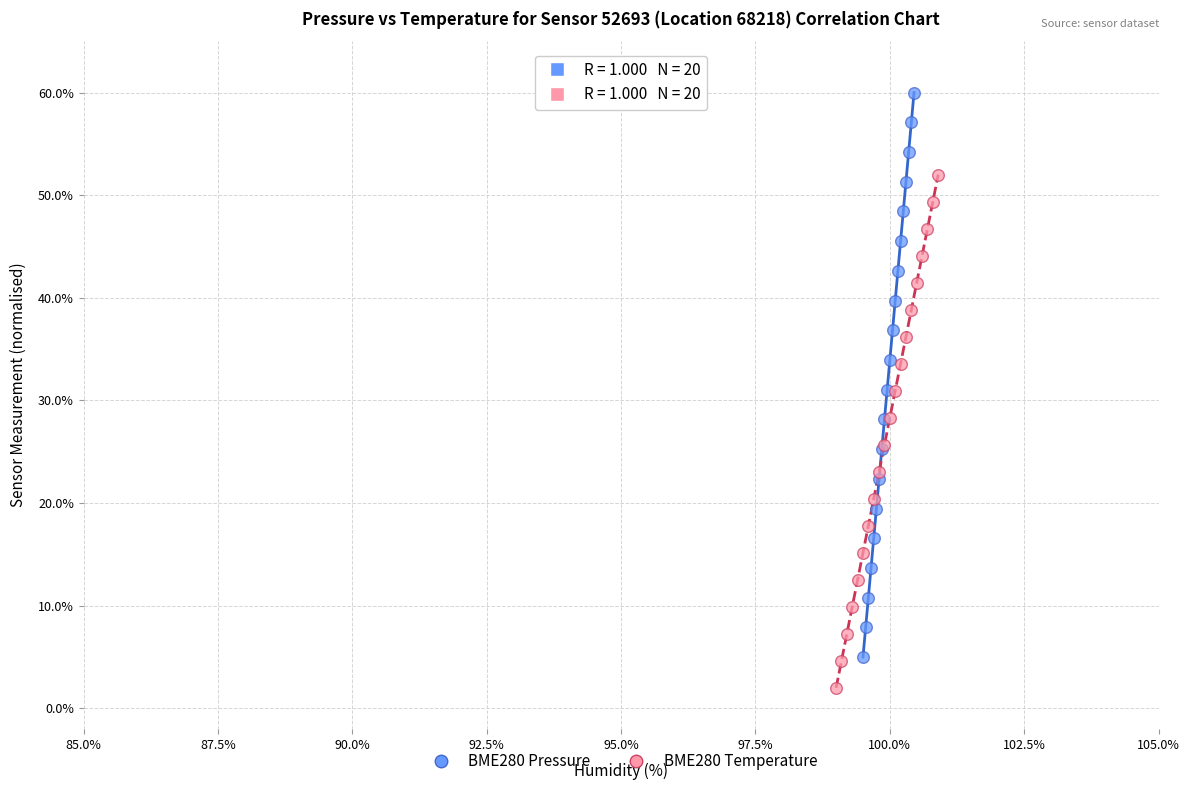

What are all the series names shown in the legend?

BME280 Pressure, BME280 Temperature